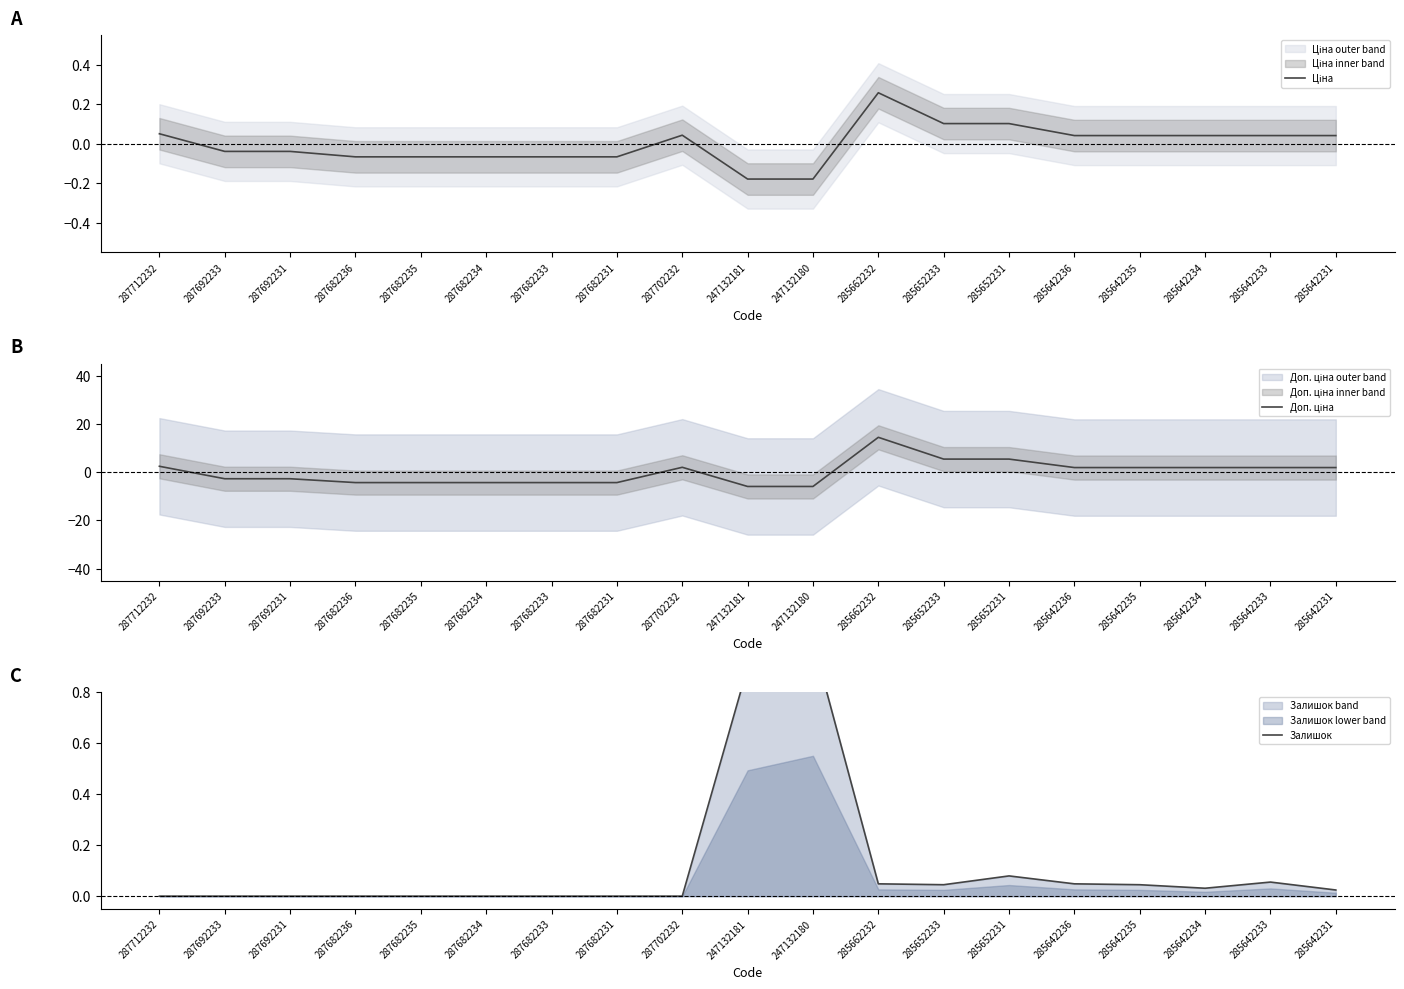

What position from the left is 285642236?

15